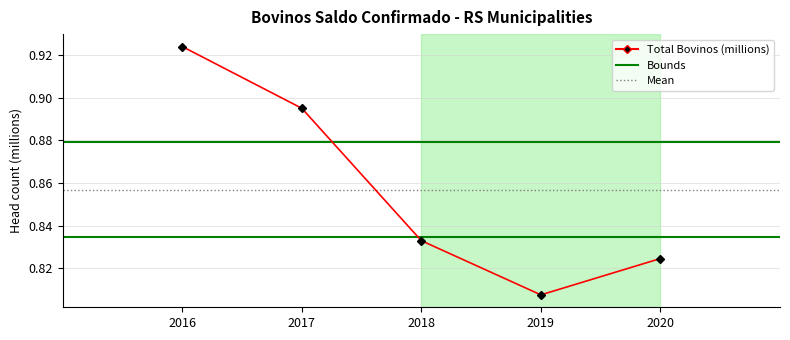

Where is the first local minimum?

2019